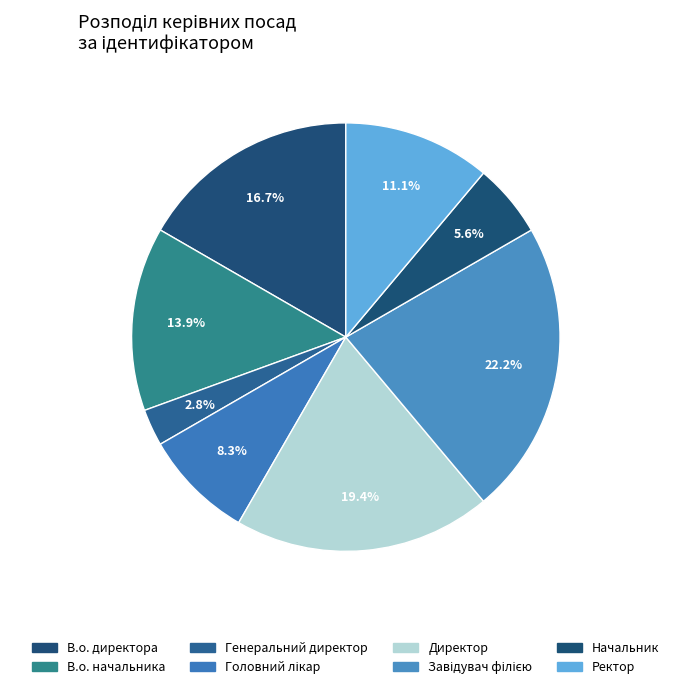

Combined, do Генеральний директор and В.о. начальника account for over 50%?

No